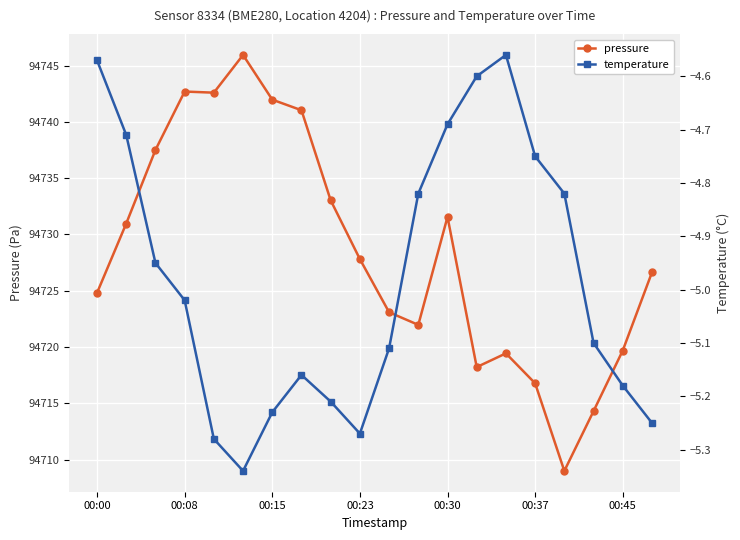

True or false: pressure has more than 0 interior local peaks.

True